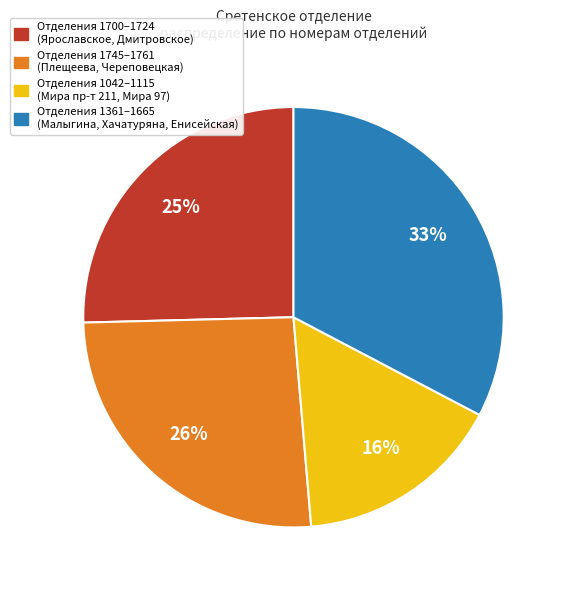

To the nearest percent, what is the difference between the largest and smallest slice percentages?

17%